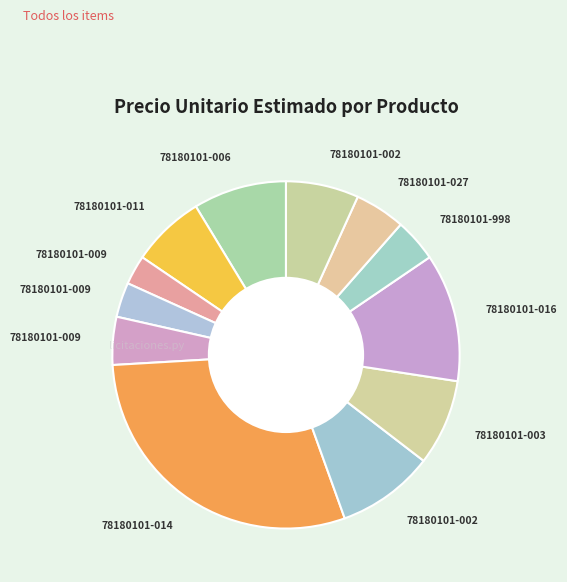

Rank the categories by value from lowest to highest.

78180101-009 (3), 78180101-009 (4), 78180101-998, 78180101-009 (5), 78180101-027, 78180101-002 (12), 78180101-011, 78180101-003, 78180101-006, 78180101-002 (7), 78180101-016, 78180101-014